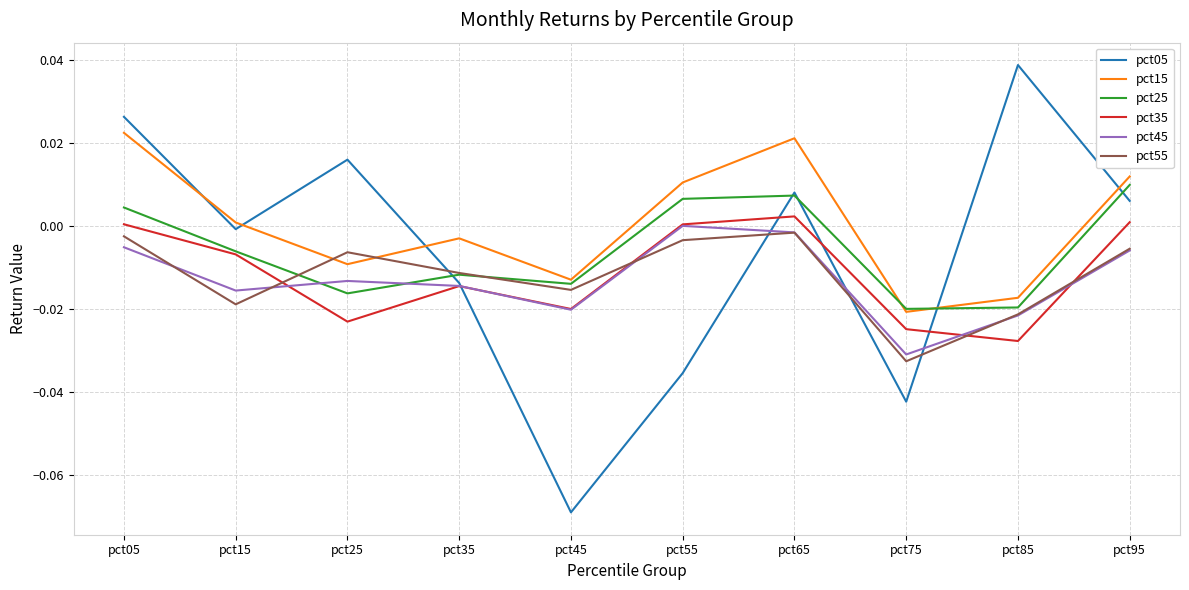

Which series has the largest total across all categories?

pct15